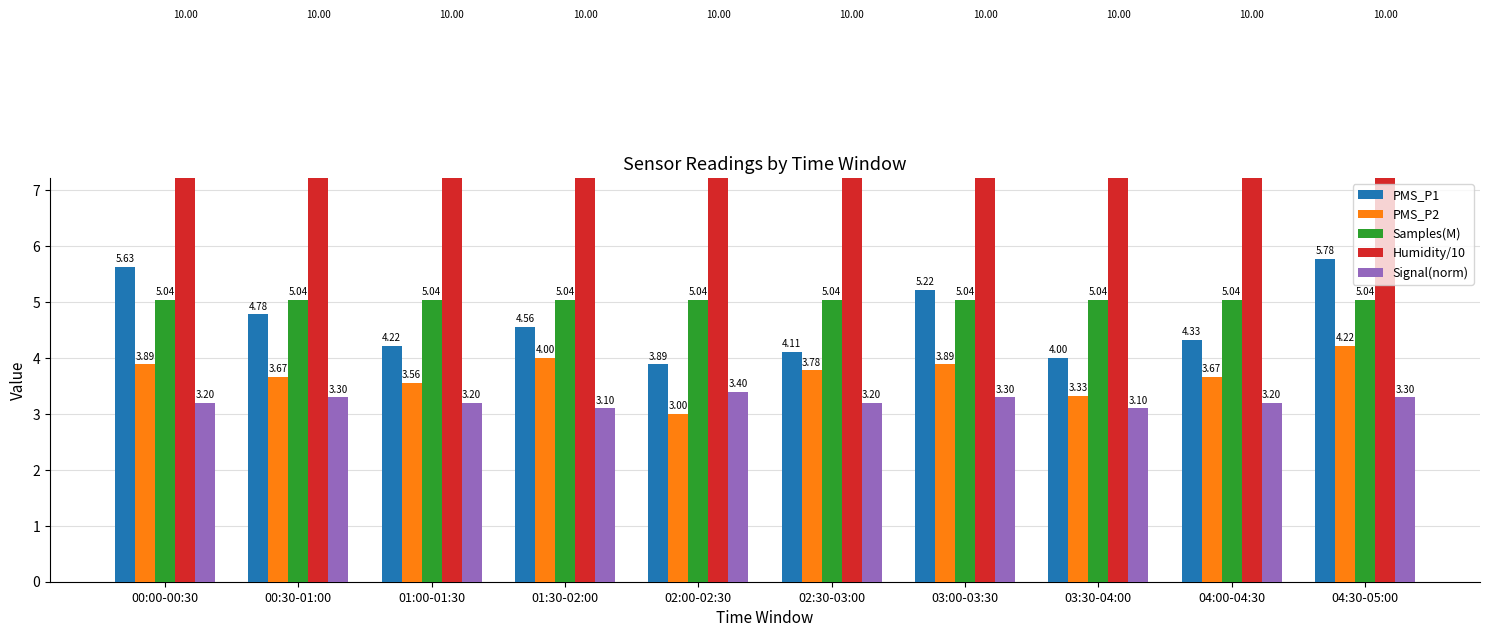

The value of PMS_P2 at 04:00-04:30 is 5.9. True or false?

False